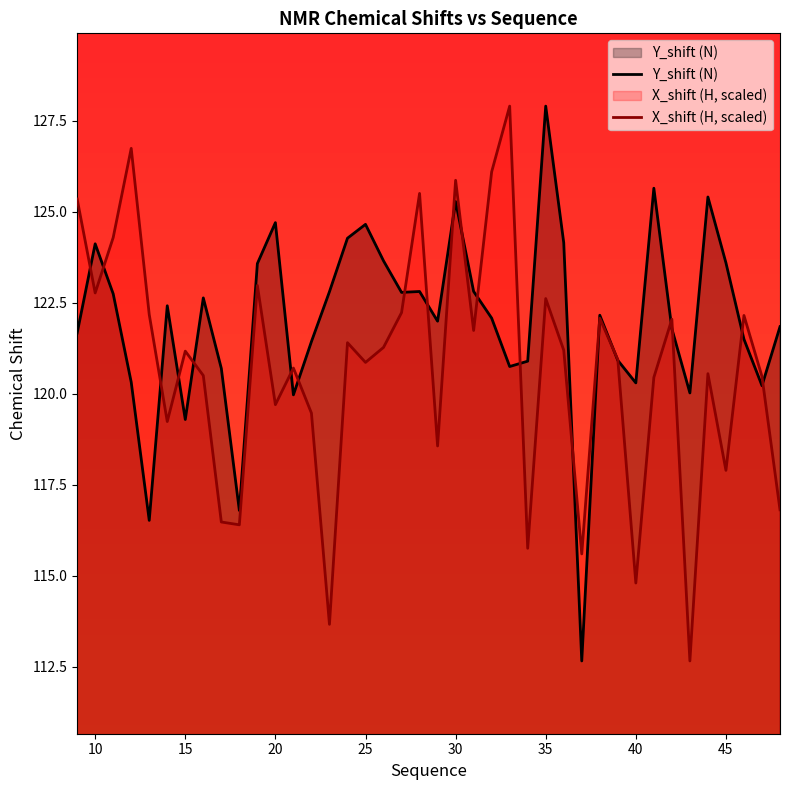

In Y_shift, how many points are lower than both neighbors (excluding endpoints)?

11